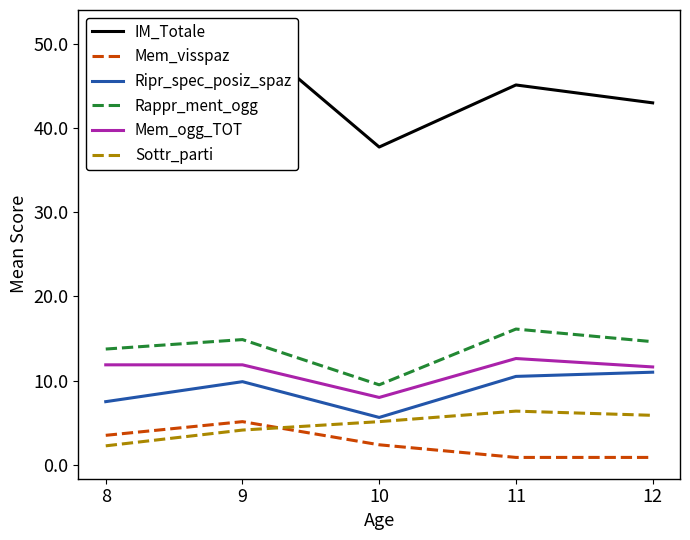

Is it true that Mem_visspaz equals 0.9 at 11?

True